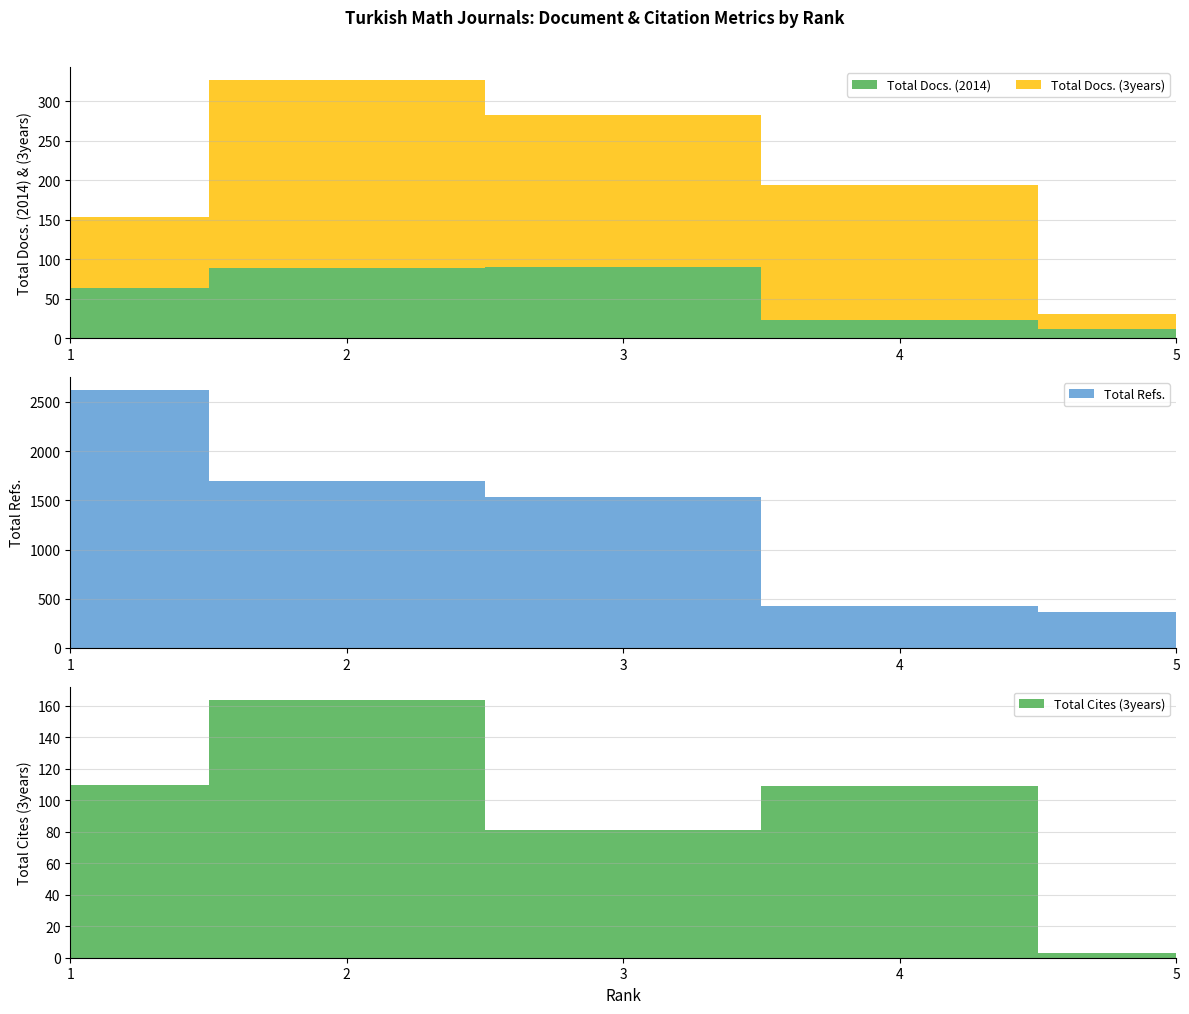

Reading right to left, extract all data points from this chart.

Total Docs. (2014): 5=11	4=23	3=90	2=89	1=64
Total Docs. (3years): 5=20	4=171	3=193	2=238	1=89
Total Refs.: 5=368	4=424	3=1531	2=1695	1=2624
Total Cites (3years): 5=3	4=109	3=81	2=164	1=110